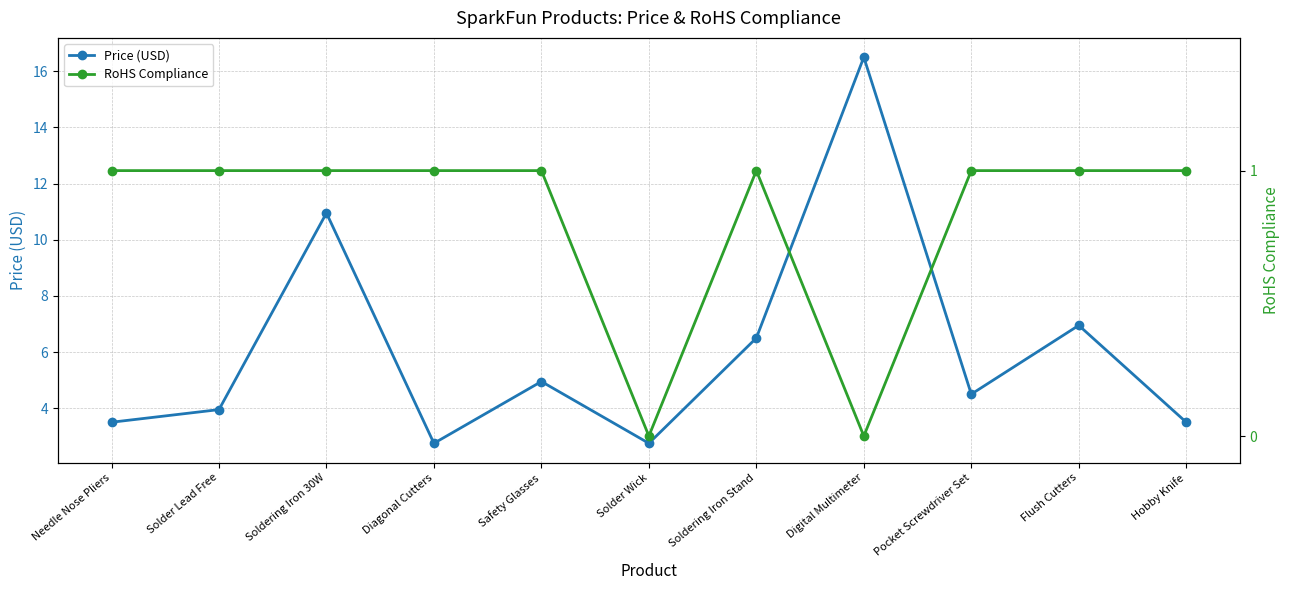

Reading left to right, transcribe all the data shown in this chart.

Price (USD): Needle Nose Pliers=3.5	Solder Lead Free=4.0	Soldering Iron 30W=10.9	Diagonal Cutters=2.8	Safety Glasses=5.0	Solder Wick=2.8	Soldering Iron Stand=6.5	Digital Multimeter=16.5	Pocket Screwdriver Set=4.5	Flush Cutters=7.0	Hobby Knife=3.5
RoHS Compliance: Needle Nose Pliers=1.0	Solder Lead Free=1.0	Soldering Iron 30W=1.0	Diagonal Cutters=1.0	Safety Glasses=1.0	Solder Wick=0.0	Soldering Iron Stand=1.0	Digital Multimeter=0.0	Pocket Screwdriver Set=1.0	Flush Cutters=1.0	Hobby Knife=1.0